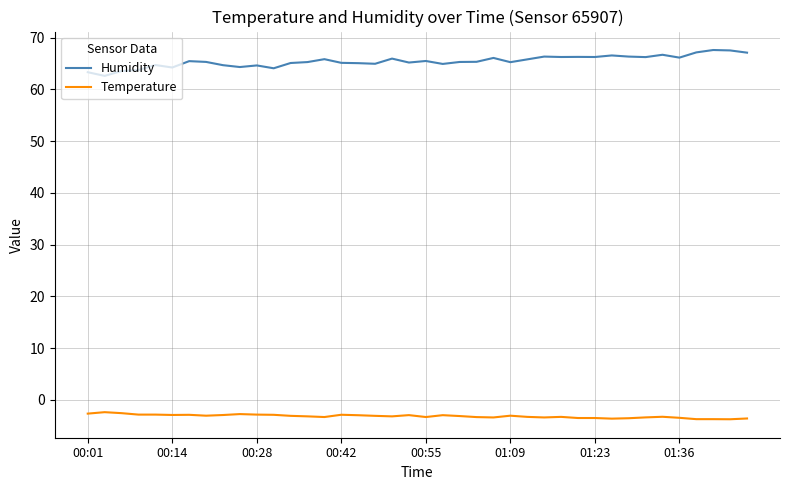

What is the minimum value for Humidity?

62.6